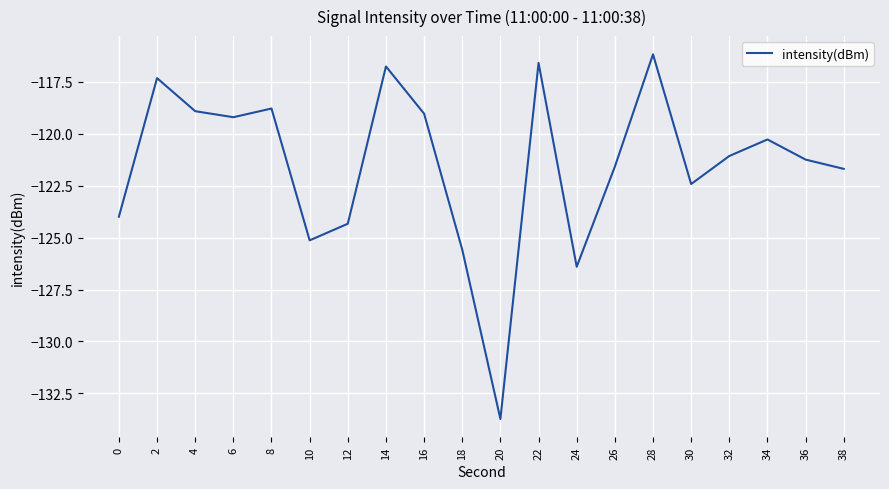

The value at 30 is -209.0. True or false?

False